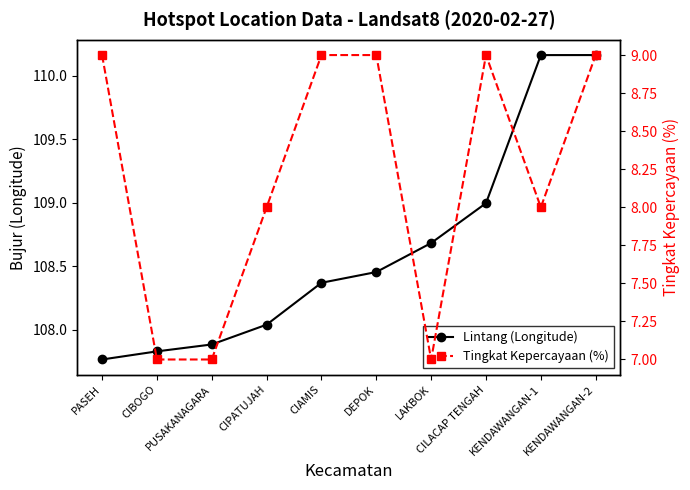

True or false: Tingkat Kepercayaan (%) has more than 2 points higher than both neighbors.

False